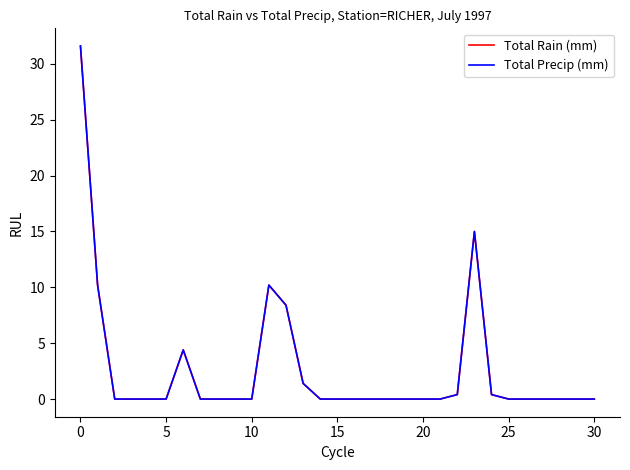

Does the chart display data point markers on the line(s)?

No